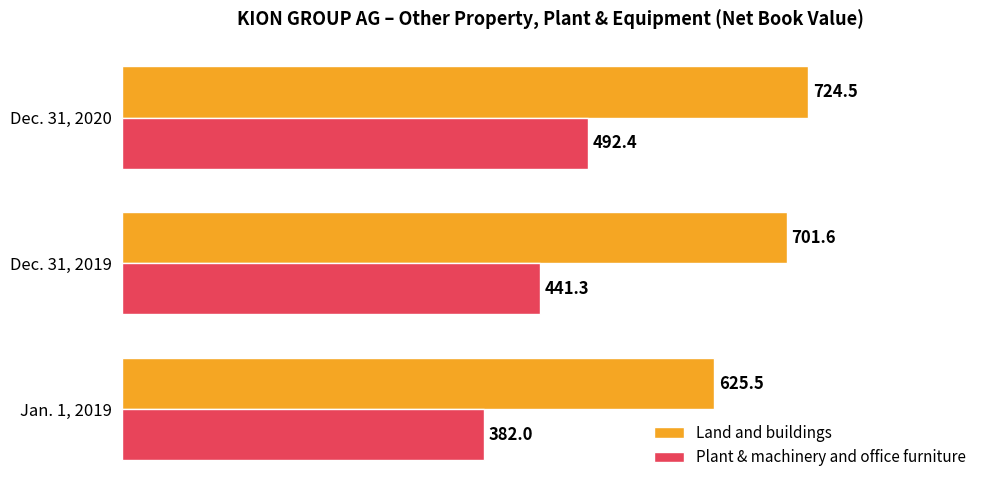

The value of Plant & machinery and office furniture at Dec. 31, 2020 is 642.2. True or false?

False